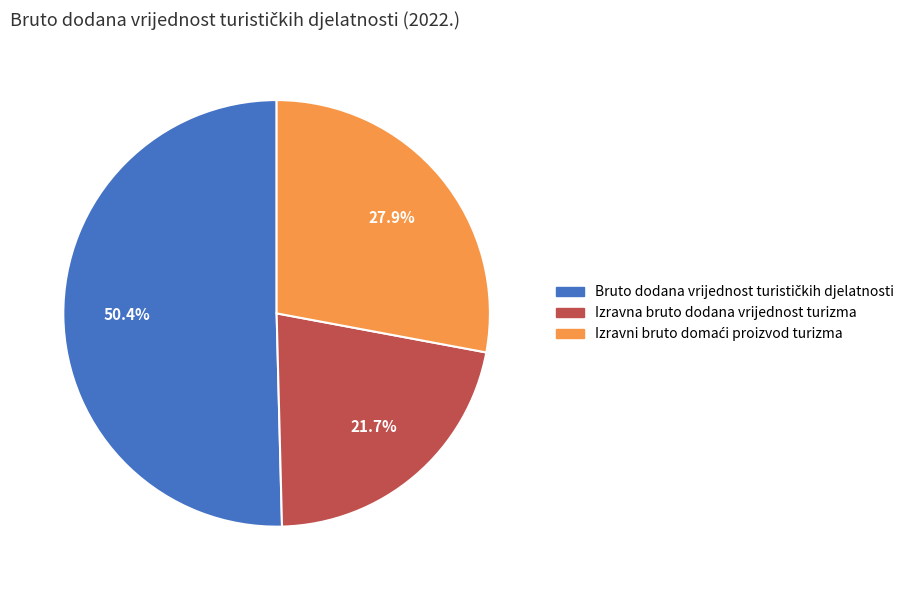

How much of the chart is everything except Izravna bruto dodana vrijednost turizma?

78.3%